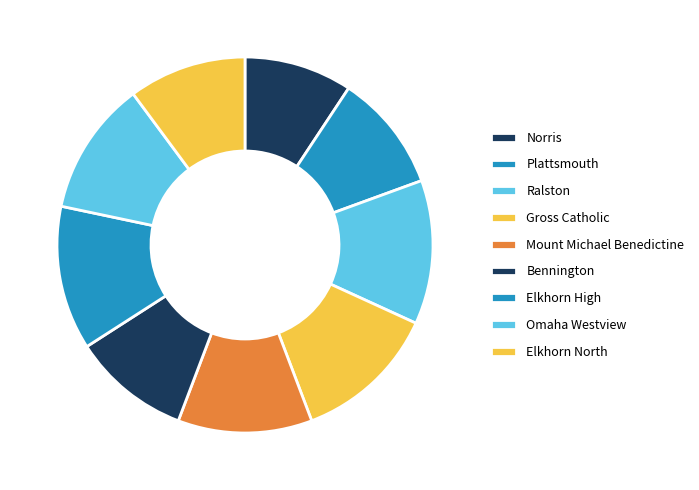

Count the number of slices in the pie.

9